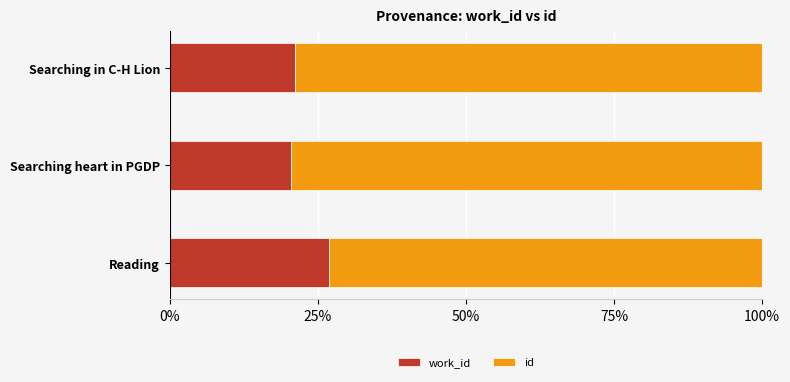

What is the total value across all series at Searching in C-H Lion?

100.0